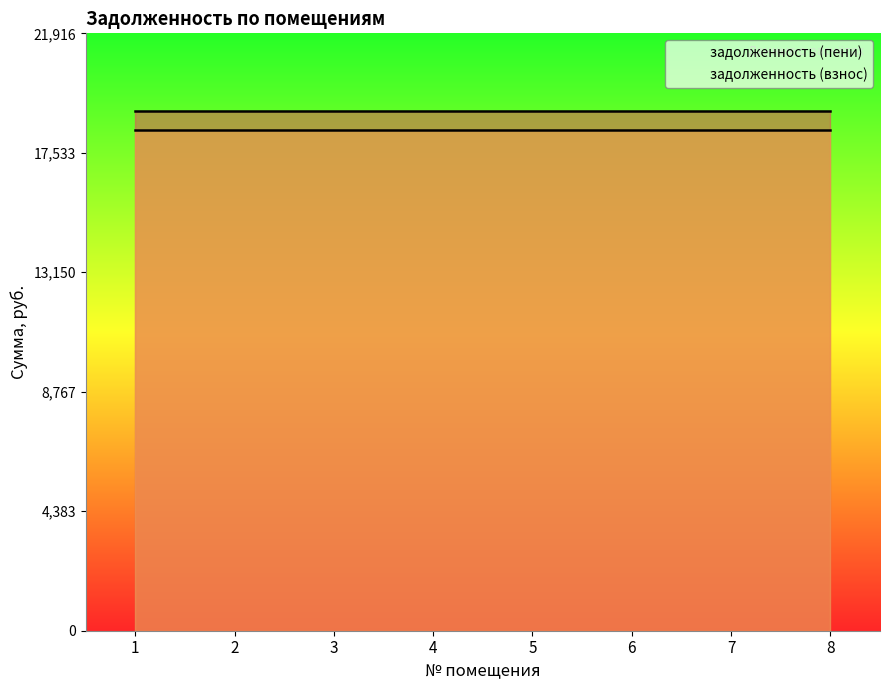

Which has a higher value, 6 or 7?

6